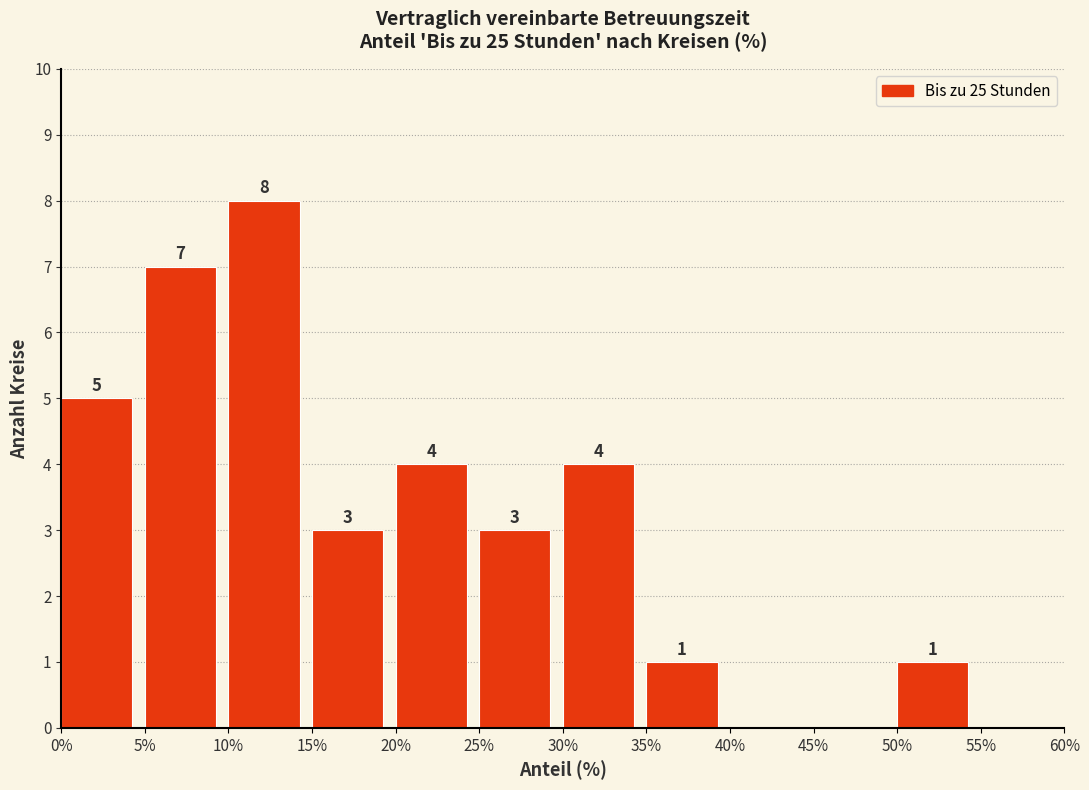

Which range on the x-axis has the tallest bar?

10% to 15%